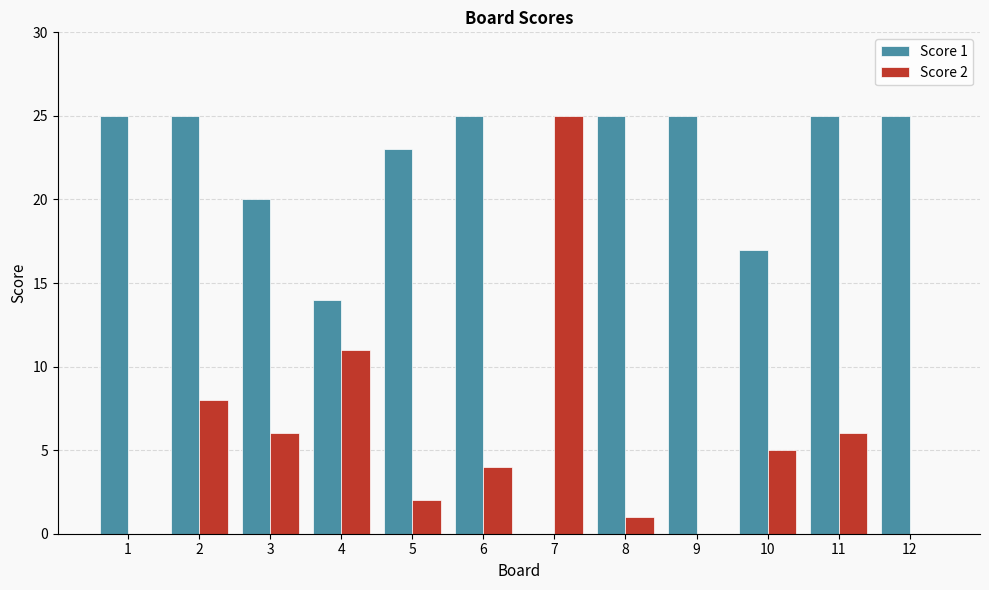

How many groups of bars are there?

12